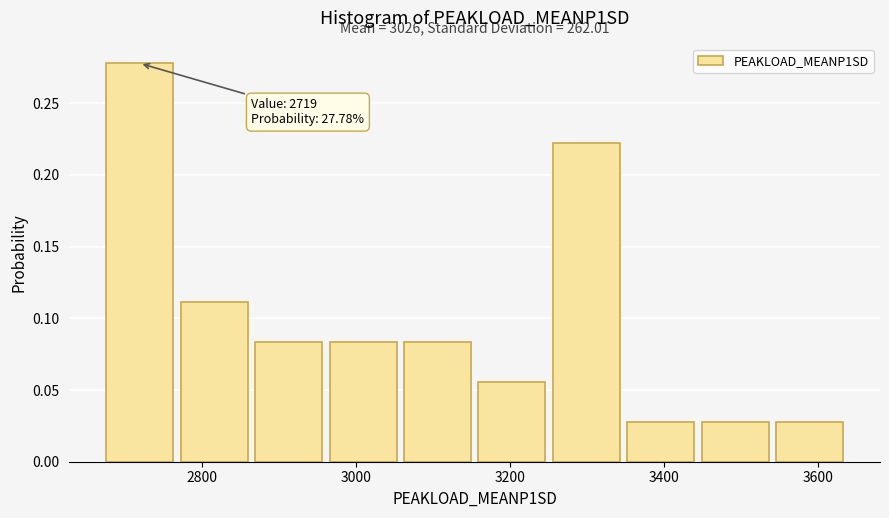

Which range on the x-axis has the tallest bar?

2680 to 2760